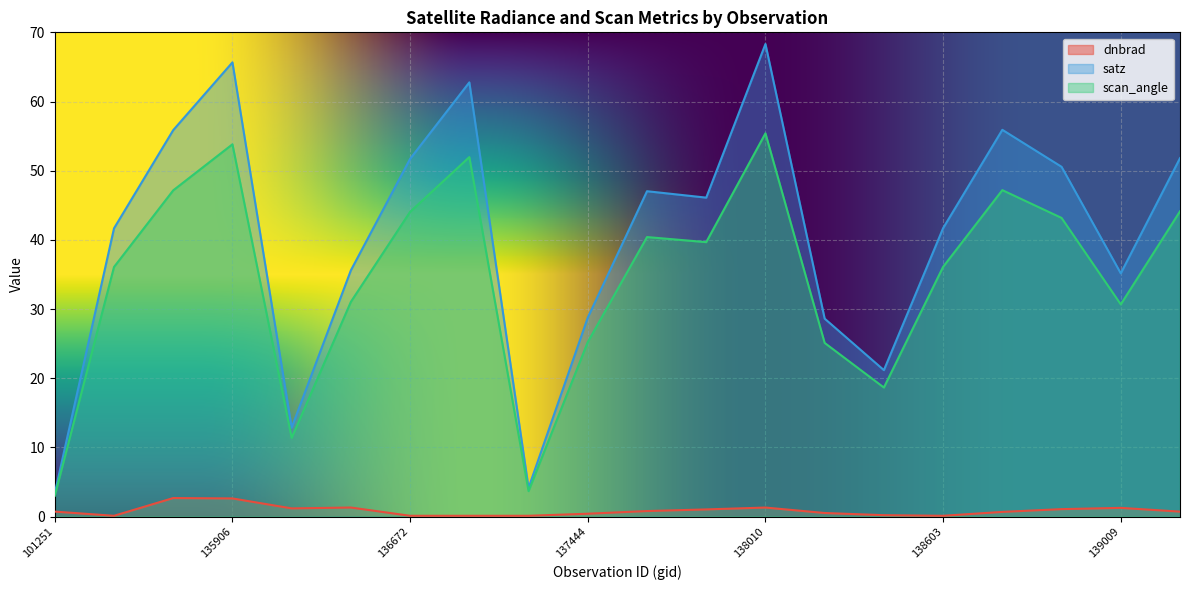

Where is satz nearest to the value 35?

139009